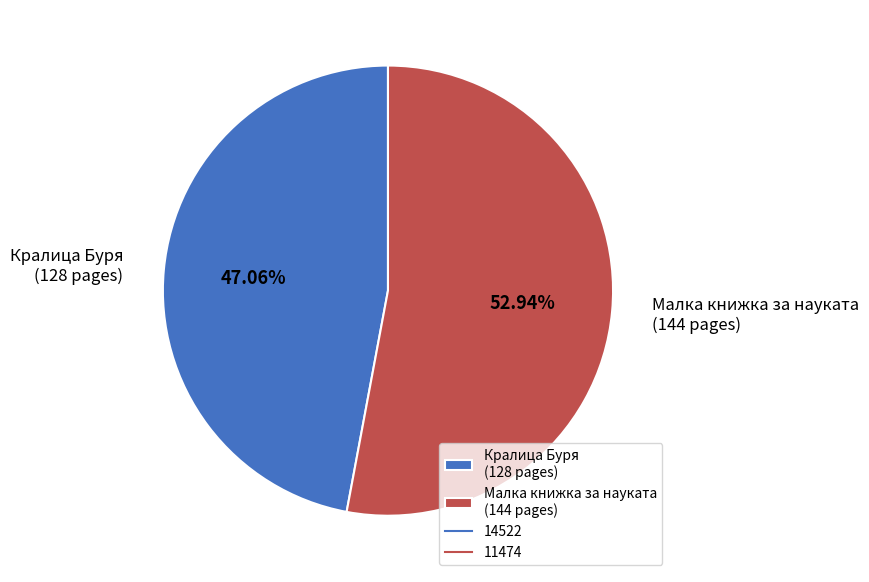

Count the number of slices in the pie.

2